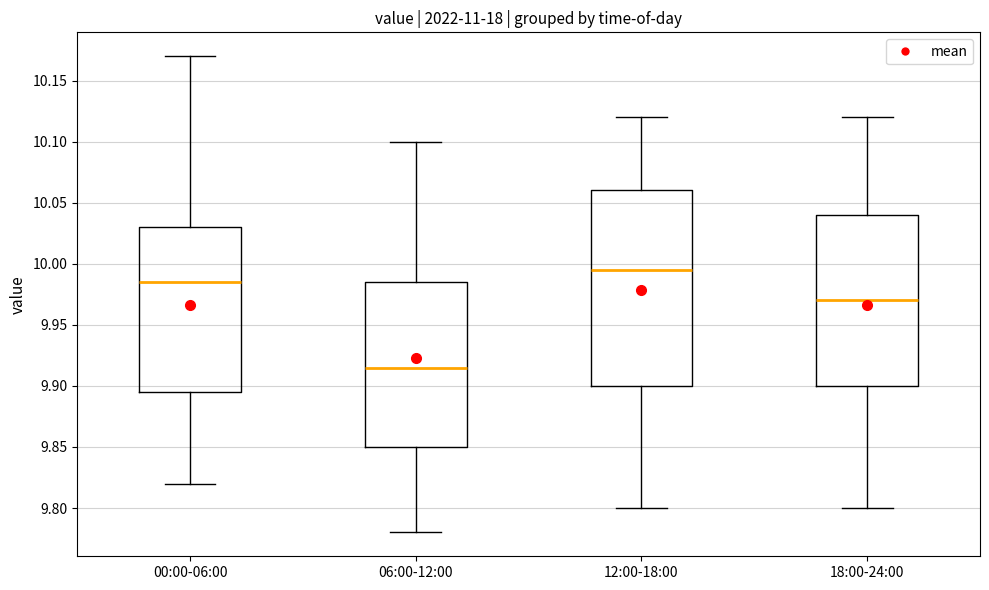

Reading left to right, read every box against the y-axis: the position of its median line, the range the box covers, and the ends of its whiskers. The values are not printed on the chart, so give them approximately, as read against the axis.

00:00-06:00: median 9.985, box 9.895 to 10.030, whiskers 9.820 to 10.170
06:00-12:00: median 9.915, box 9.850 to 9.985, whiskers 9.780 to 10.100
12:00-18:00: median 9.995, box 9.900 to 10.060, whiskers 9.800 to 10.120
18:00-24:00: median 9.970, box 9.900 to 10.040, whiskers 9.800 to 10.120